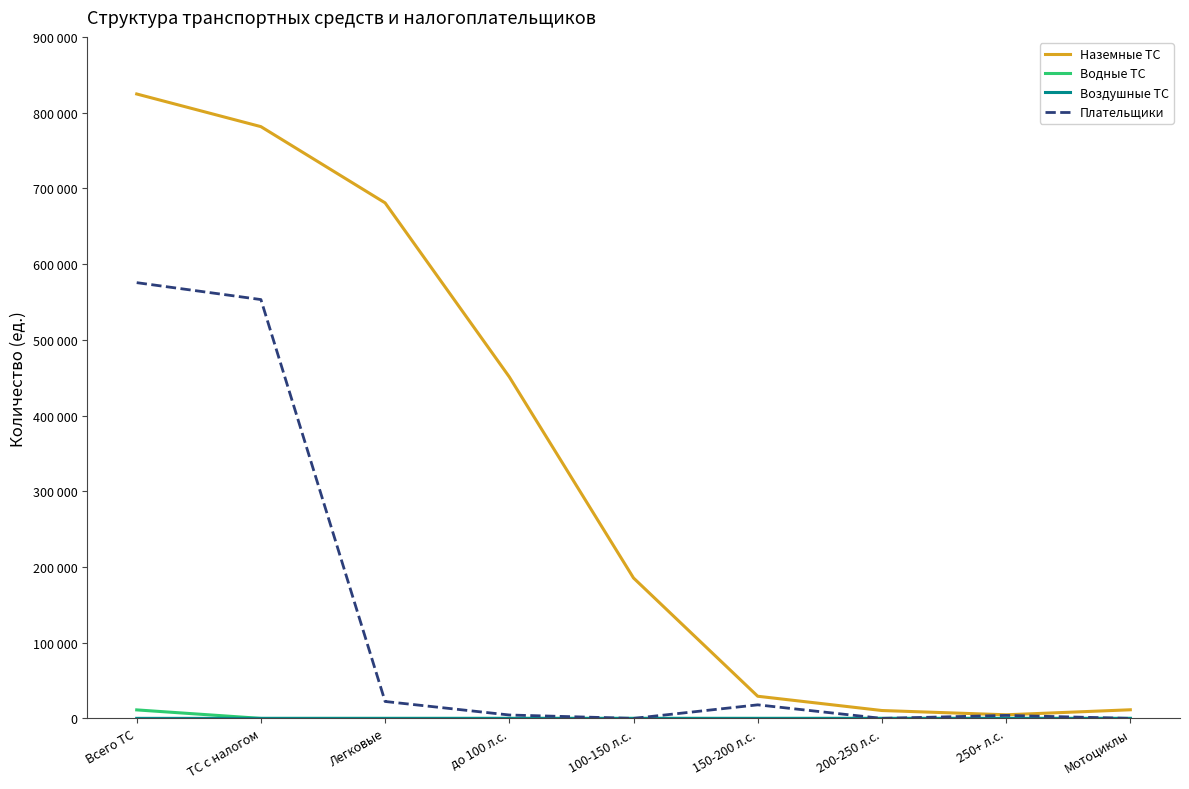

Between 250+ л.с. and 200-250 л.с., which is larger?

200-250 л.с.